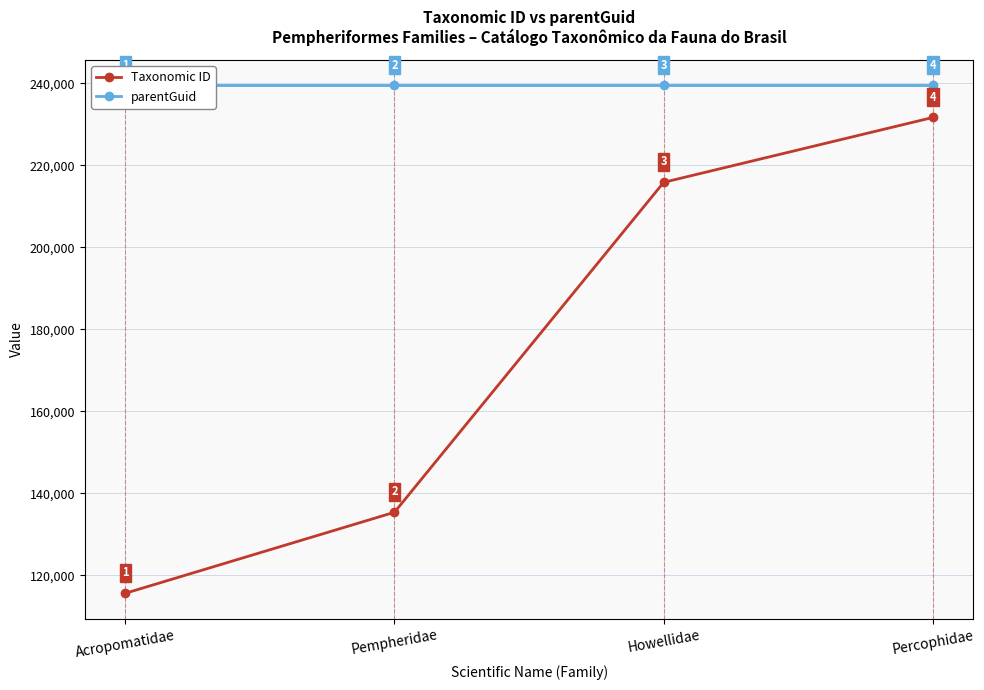

True or false: Taxonomic ID and parentGuid cross at least once.

False